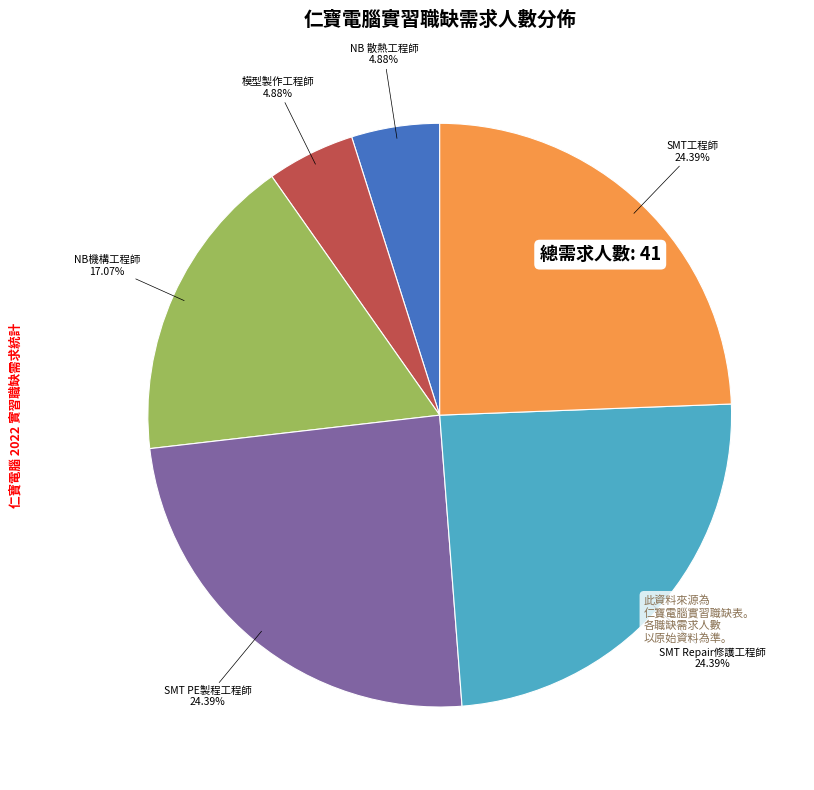

Is there any slice that represents more than half of the pie?

No